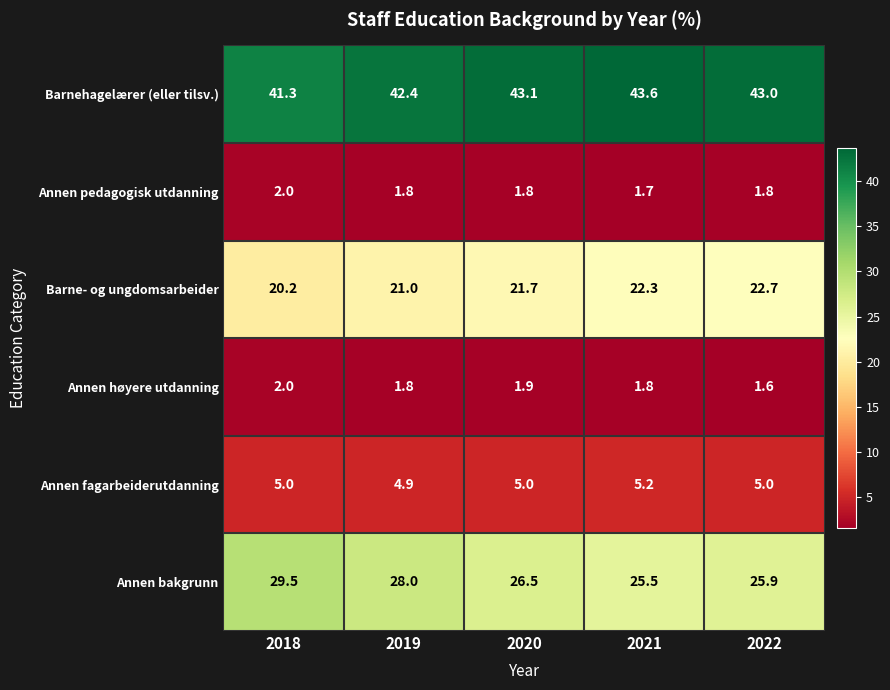

Reading left to right, extract all data points from this chart.

Barnehagelærer (eller tilsv.): 41.3	42.4	43.1	43.6	43.0
Annen pedagogisk utdanning: 2.0	1.8	1.8	1.7	1.8
Barne- og ungdomsarbeider: 20.2	21.0	21.7	22.3	22.7
Annen høyere utdanning: 2.0	1.8	1.9	1.8	1.6
Annen fagarbeiderutdanning: 5.0	4.9	5.0	5.2	5.0
Annen bakgrunn: 29.5	28.0	26.5	25.5	25.9